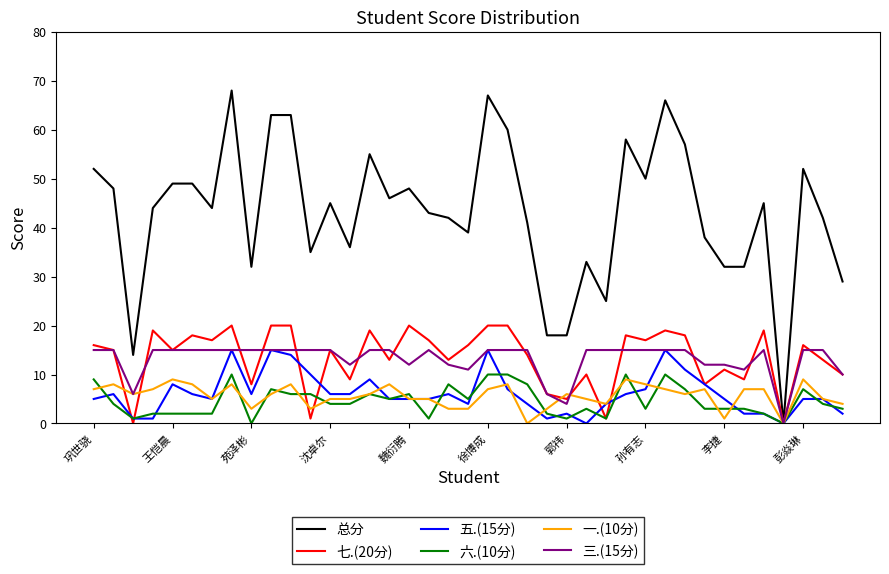

Does the chart have visible grid lines?

No